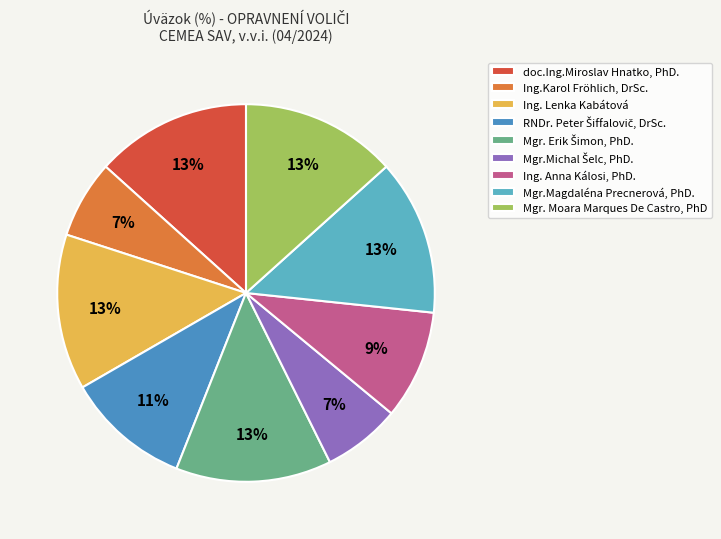

Which slice is the smallest?

Ing.Karol Fröhlich, DrSc.